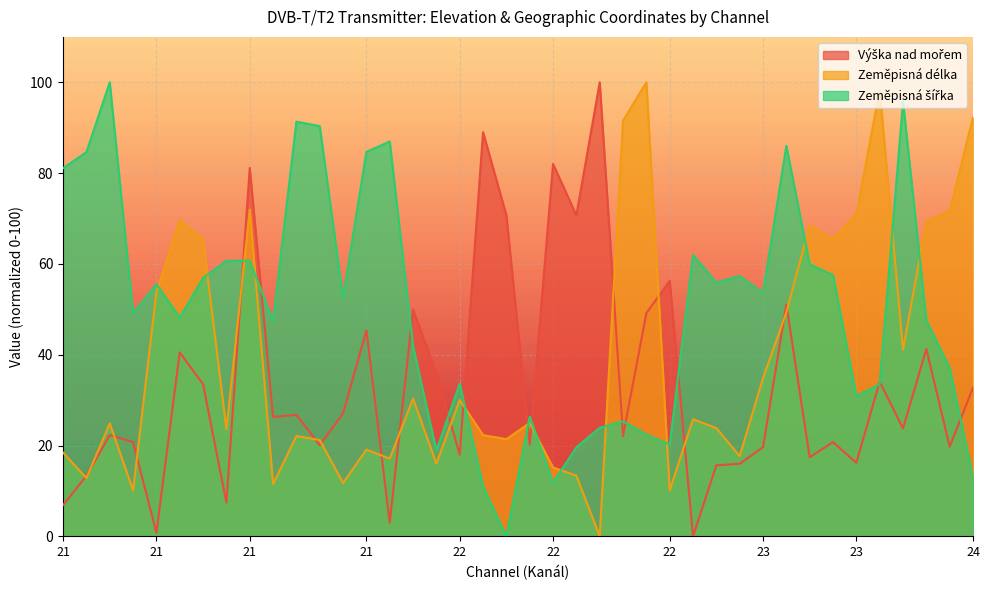

Does the chart display data point markers on the line(s)?

No